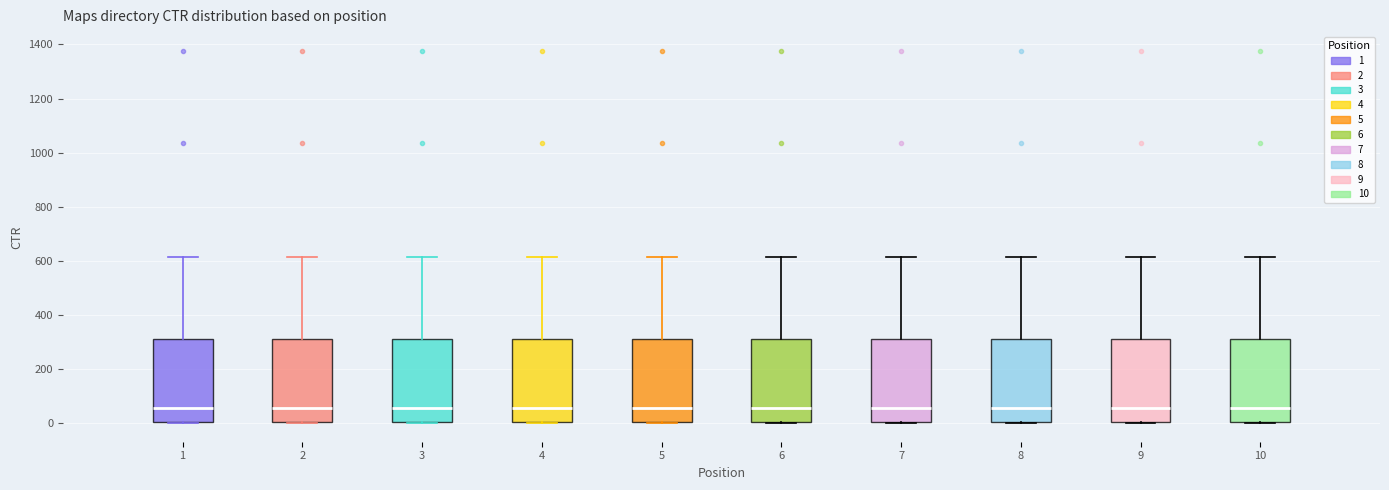

Where is the upper edge of the box at x = 9 on the y-axis? The values are not printed on the chart, so give them approximately, as read against the axis.

300